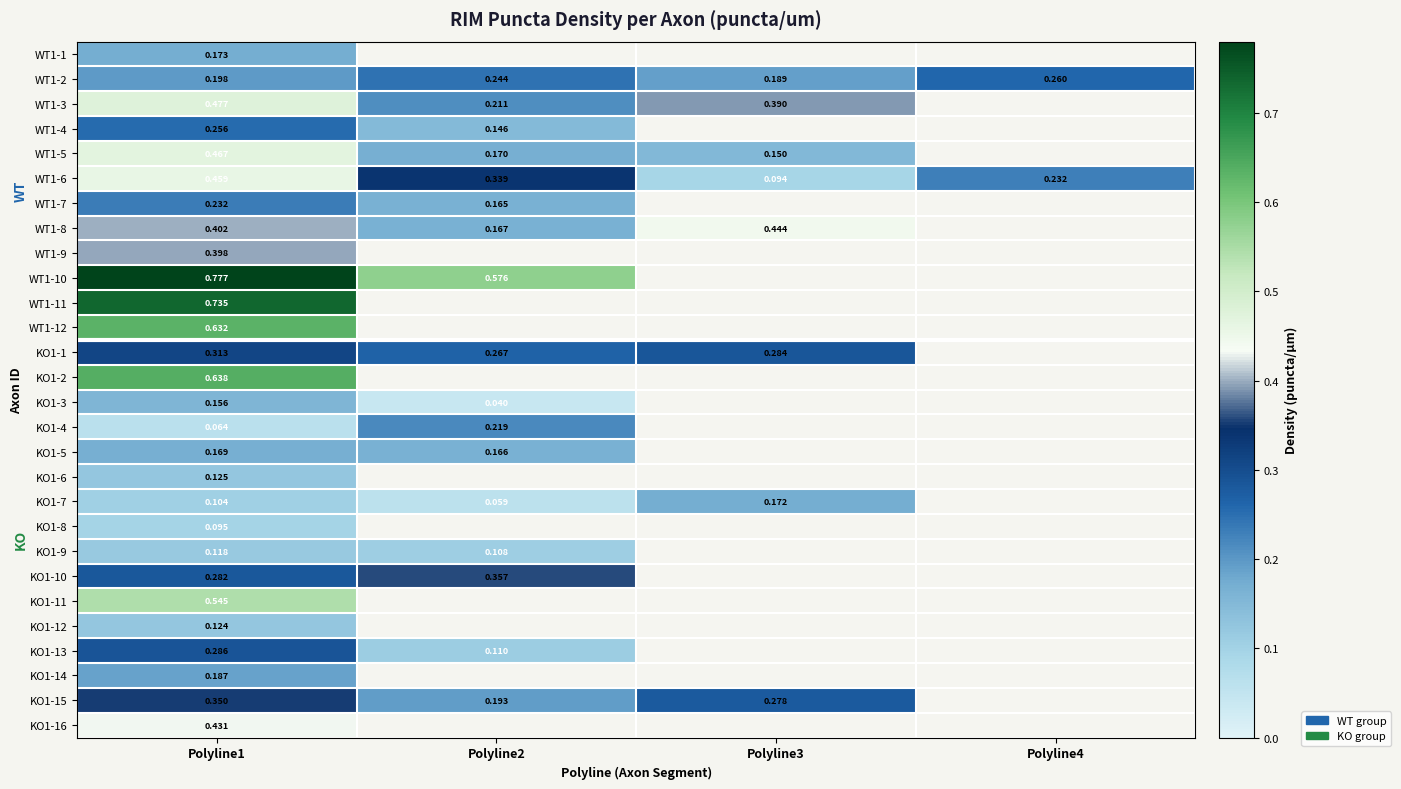

At which label does WT1-2 reach its minimum?

Polyline3